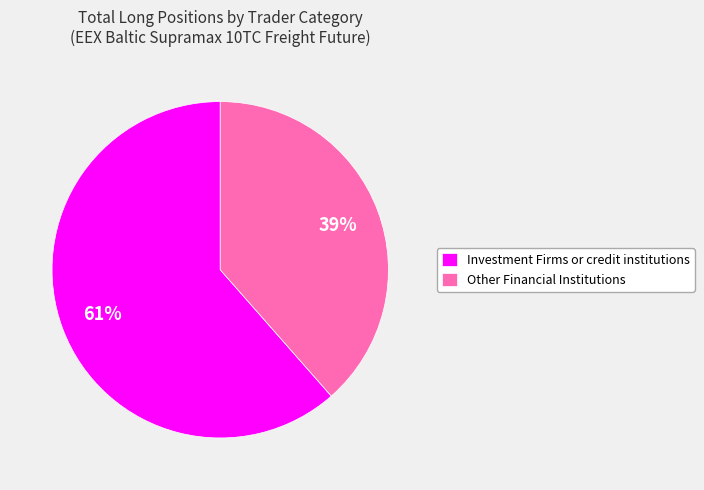

Which slice is the smallest?

Other Financial Institutions